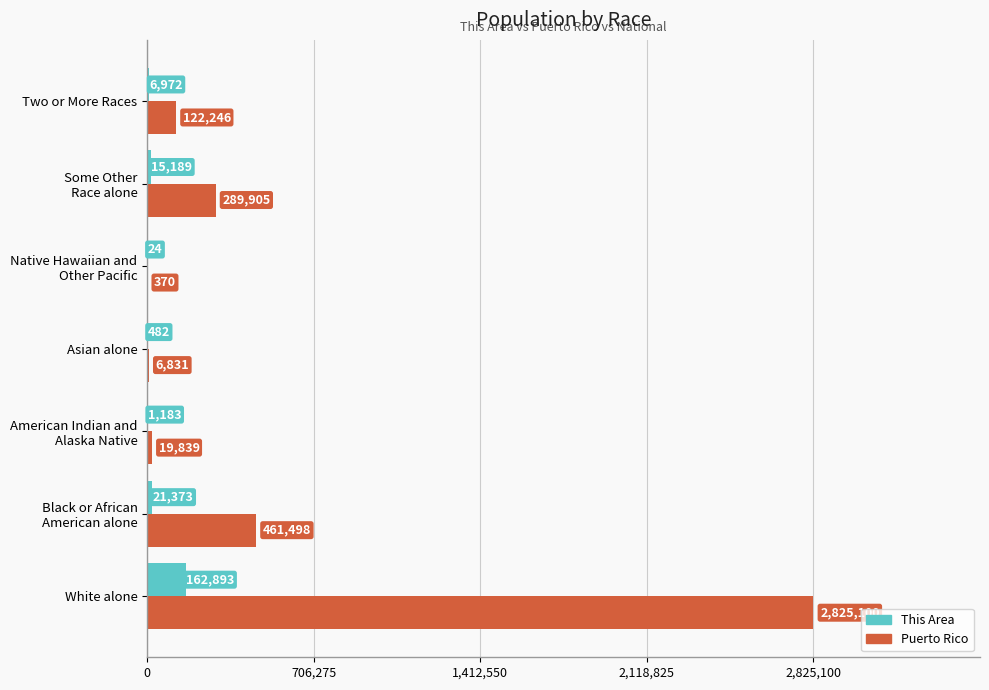

Which series has the largest range (max minus min)?

Puerto Rico